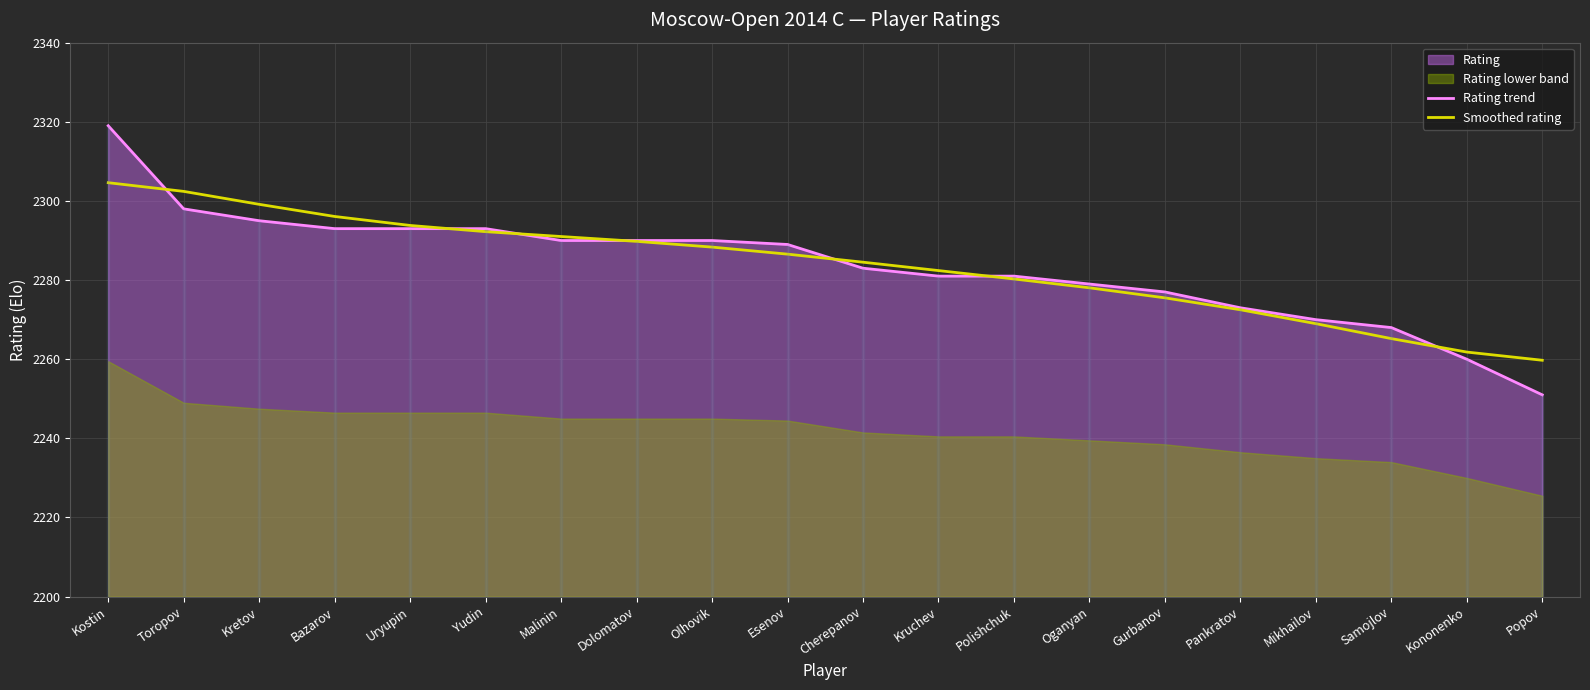

What is the approximate value of Rating trend at Gurbanov?

2277.0